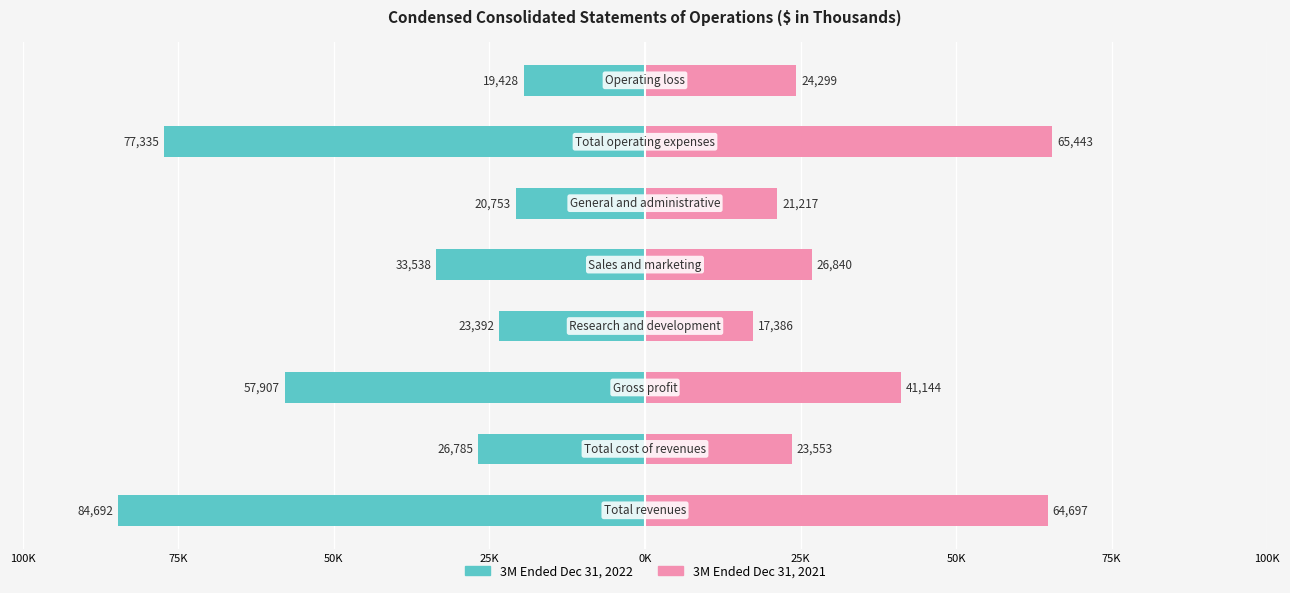

What is the average value of the 3M Ended Dec 31, 2021 series?

35572